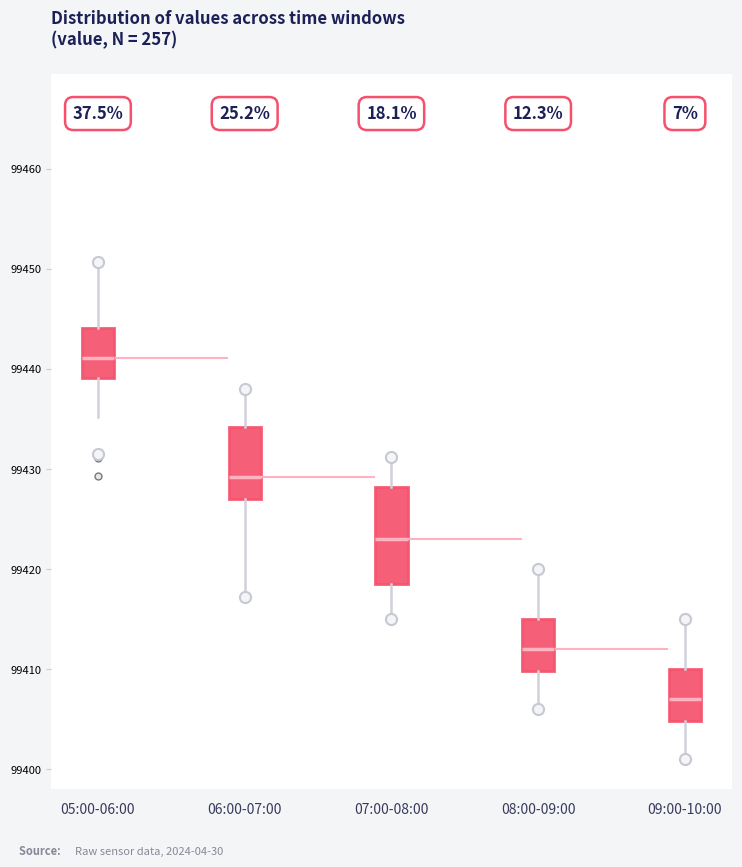

Reading left to right, transcribe this box plot: for each box, give where its median line is, the range the box spans, and where its two whiskers end, as read against the y-axis. The values are not printed on the chart, so give them approximately, as read against the axis.

05:00-06:00: median 99441, box 99439 to 99444, whiskers 99435 to 99451
06:00-07:00: median 99429, box 99427 to 99434, whiskers 99417 to 99438
07:00-08:00: median 99423, box 99418 to 99428, whiskers 99415 to 99431
08:00-09:00: median 99412, box 99410 to 99415, whiskers 99406 to 99420
09:00-10:00: median 99407, box 99405 to 99410, whiskers 99401 to 99415